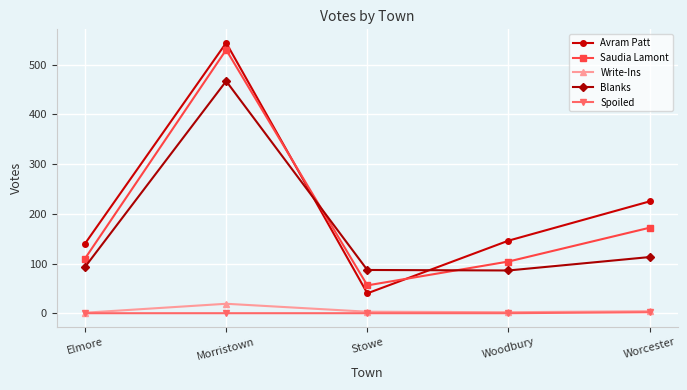

List the series in order of their peak value, highest first.

Avram Patt, Saudia Lamont, Blanks, Write-Ins, Spoiled